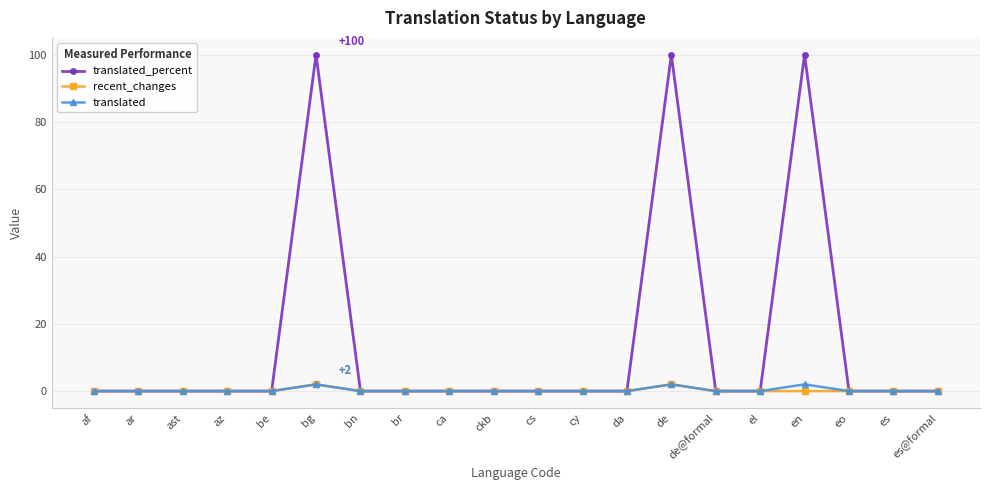

The translated_percent series shows 0 at az. True or false?

True